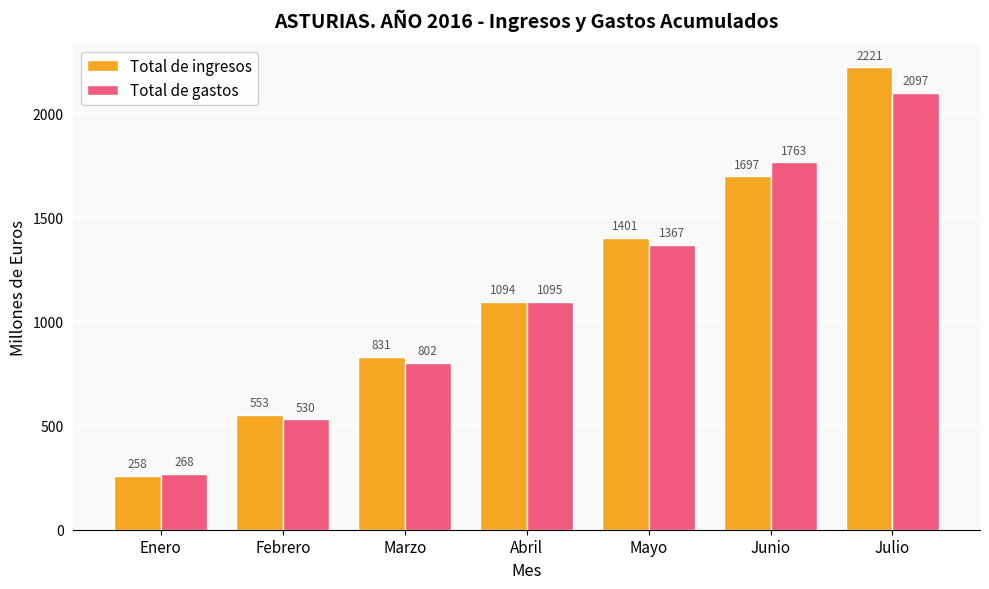

What is the spread (max minus min) of values at Enero?

10